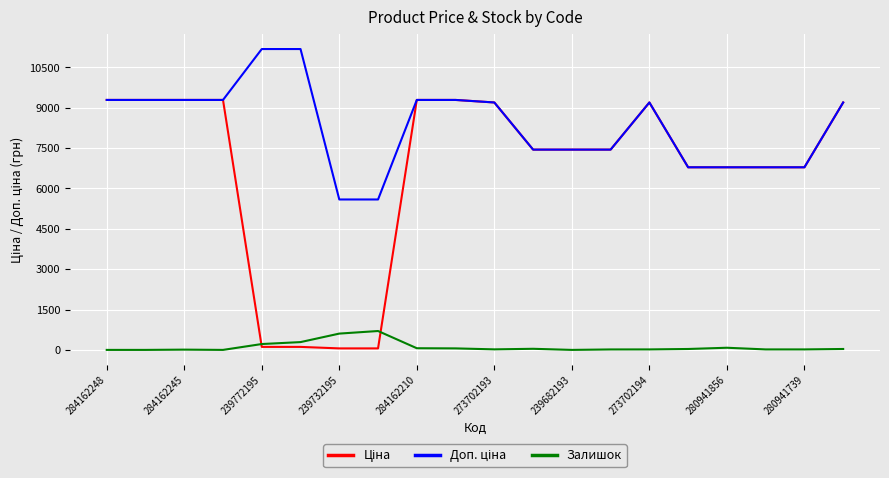

What is the value of the Доп. ціна point at the 19th from the left?

6787.1